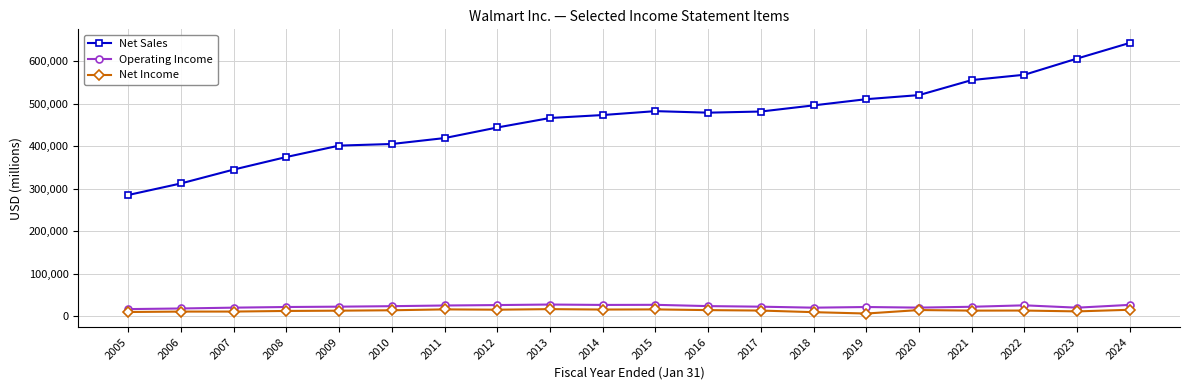

What is the sum of all Net Sales values?

9265142